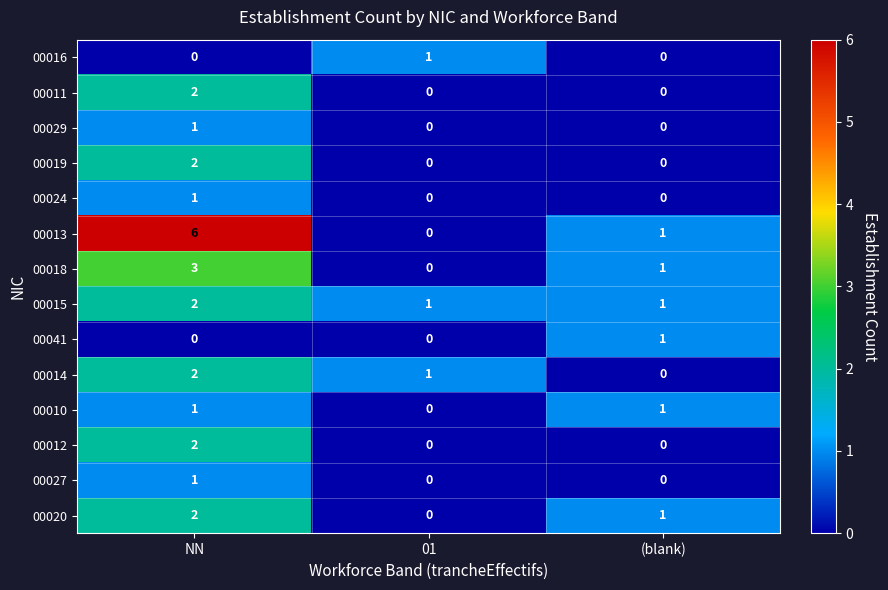

What is the maximum value shown in the chart?

6